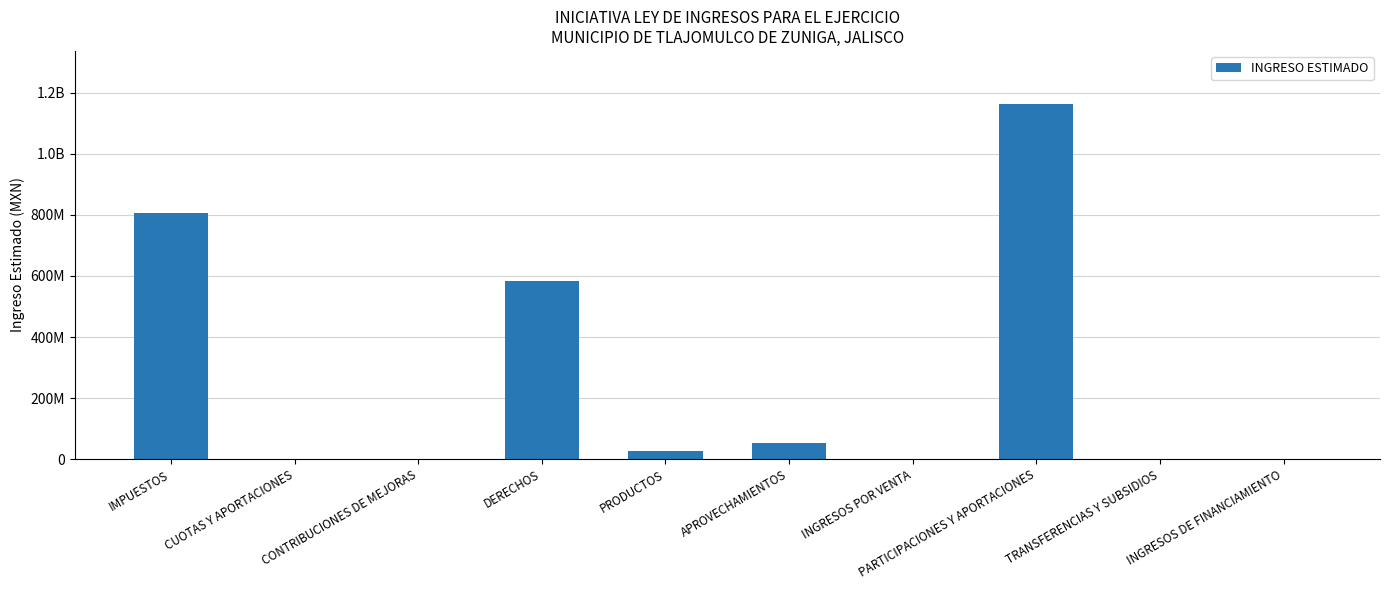

The chart shows a value of -435021449.5 at CONTRIBUCIONES DE MEJORAS. True or false?

False